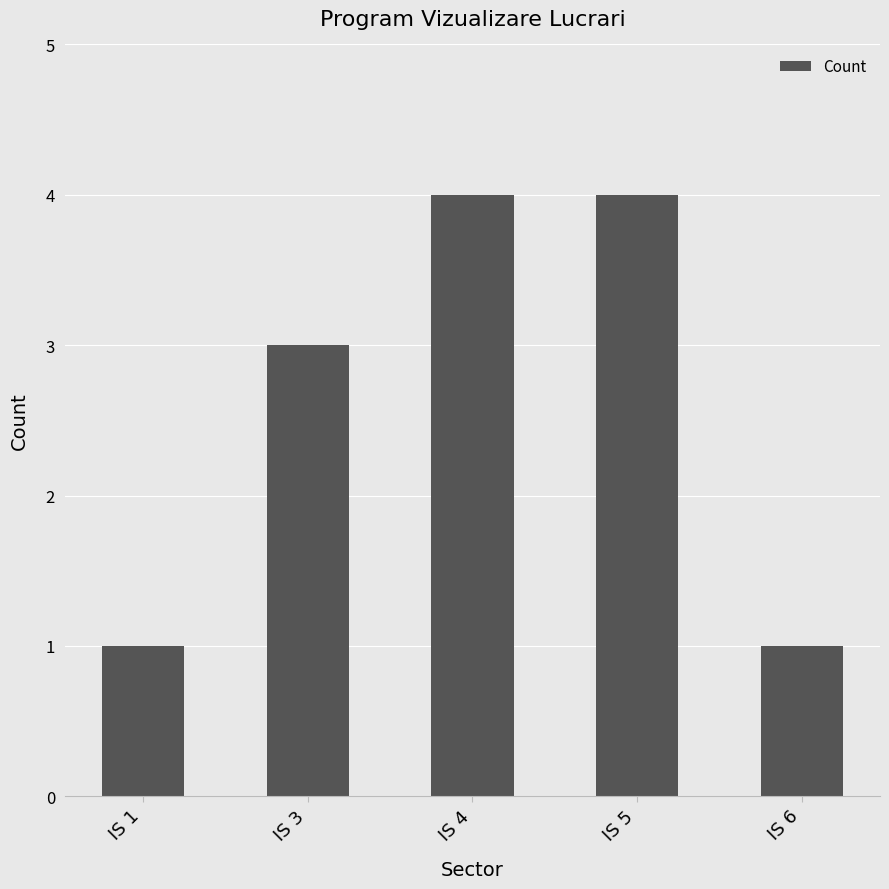

True or false: the data shows 1 at IS 1.

True